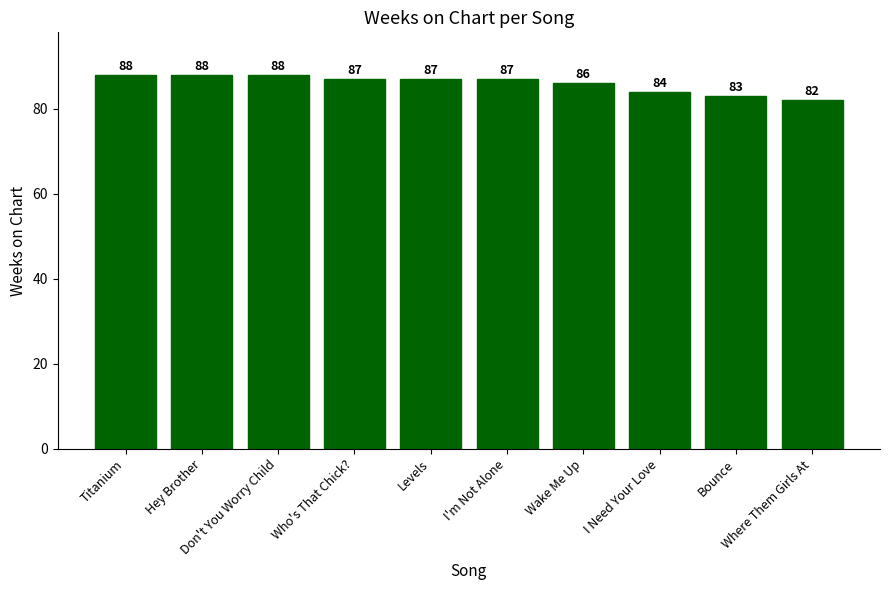

Reading left to right, transcribe all the data shown in this chart.

88	88	88	87	87	87	86	84	83	82